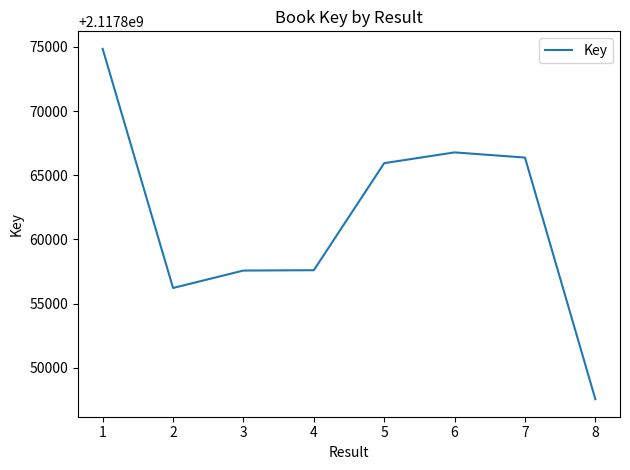

What is the sum of the values at 3 and 4?

4235715178